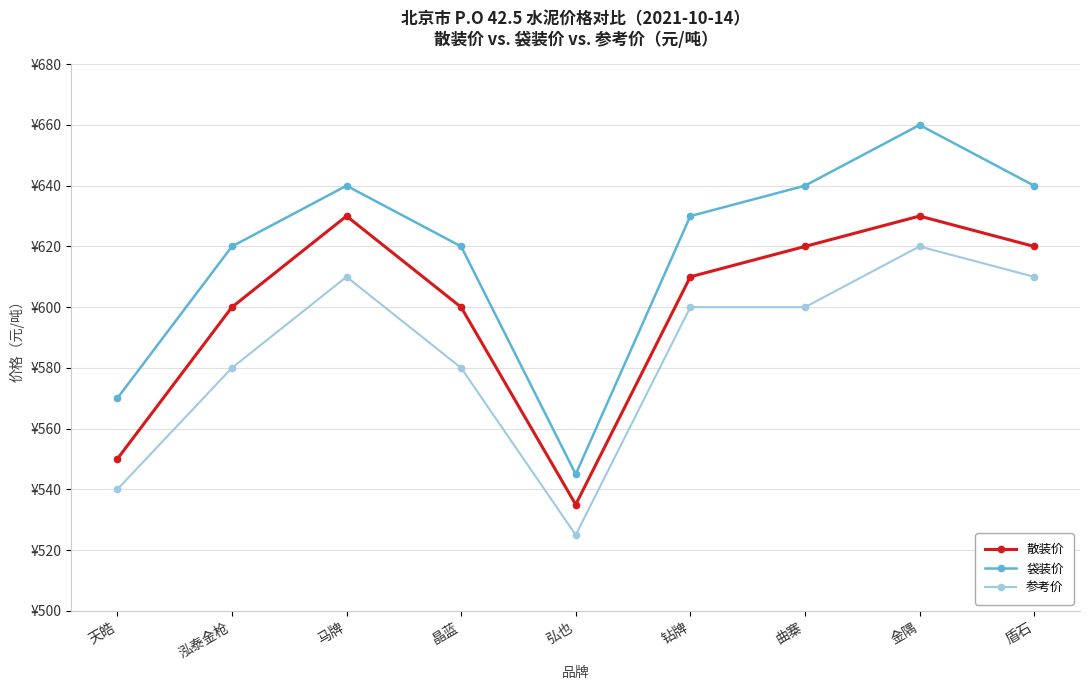

At how many categories does at least one series exceed 650?

1